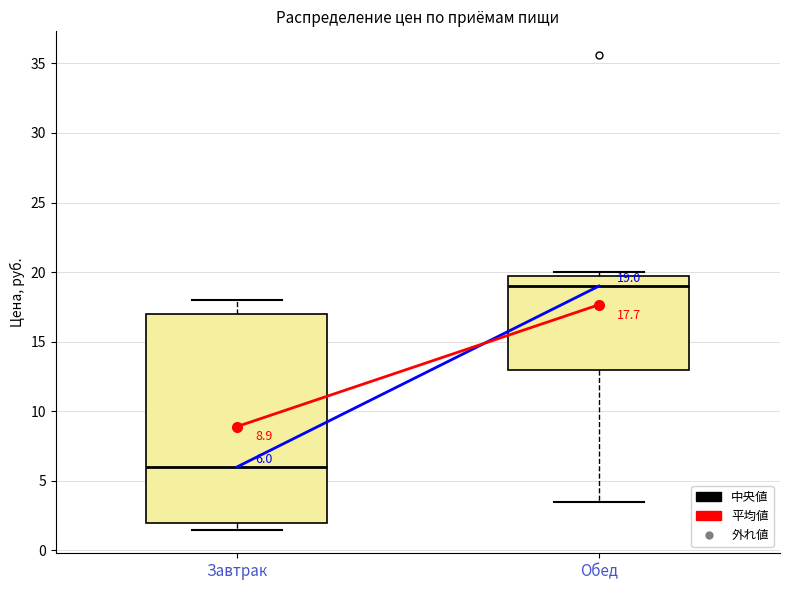

Which box has the lowest median line?

Завтрак